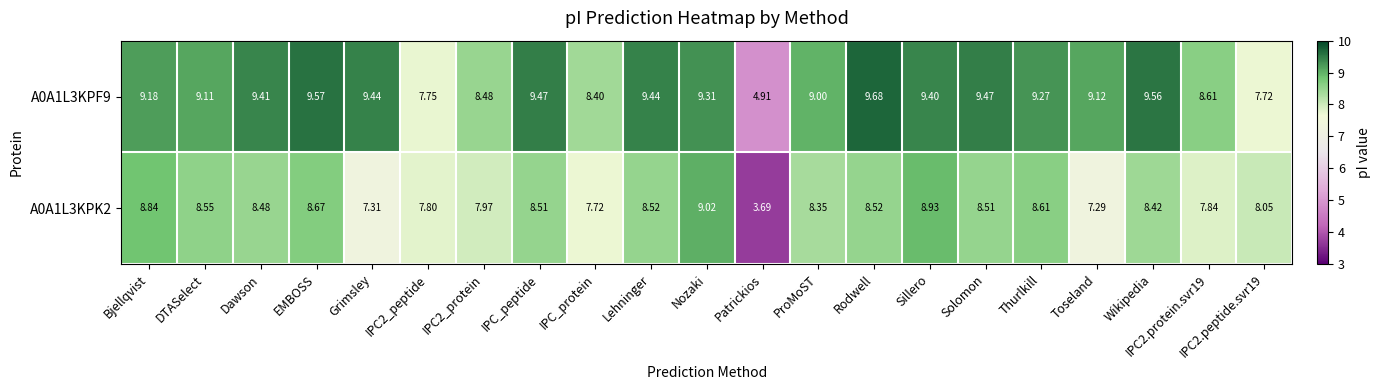

How many values in the A0A1L3KPK2 series exceed 8?

14